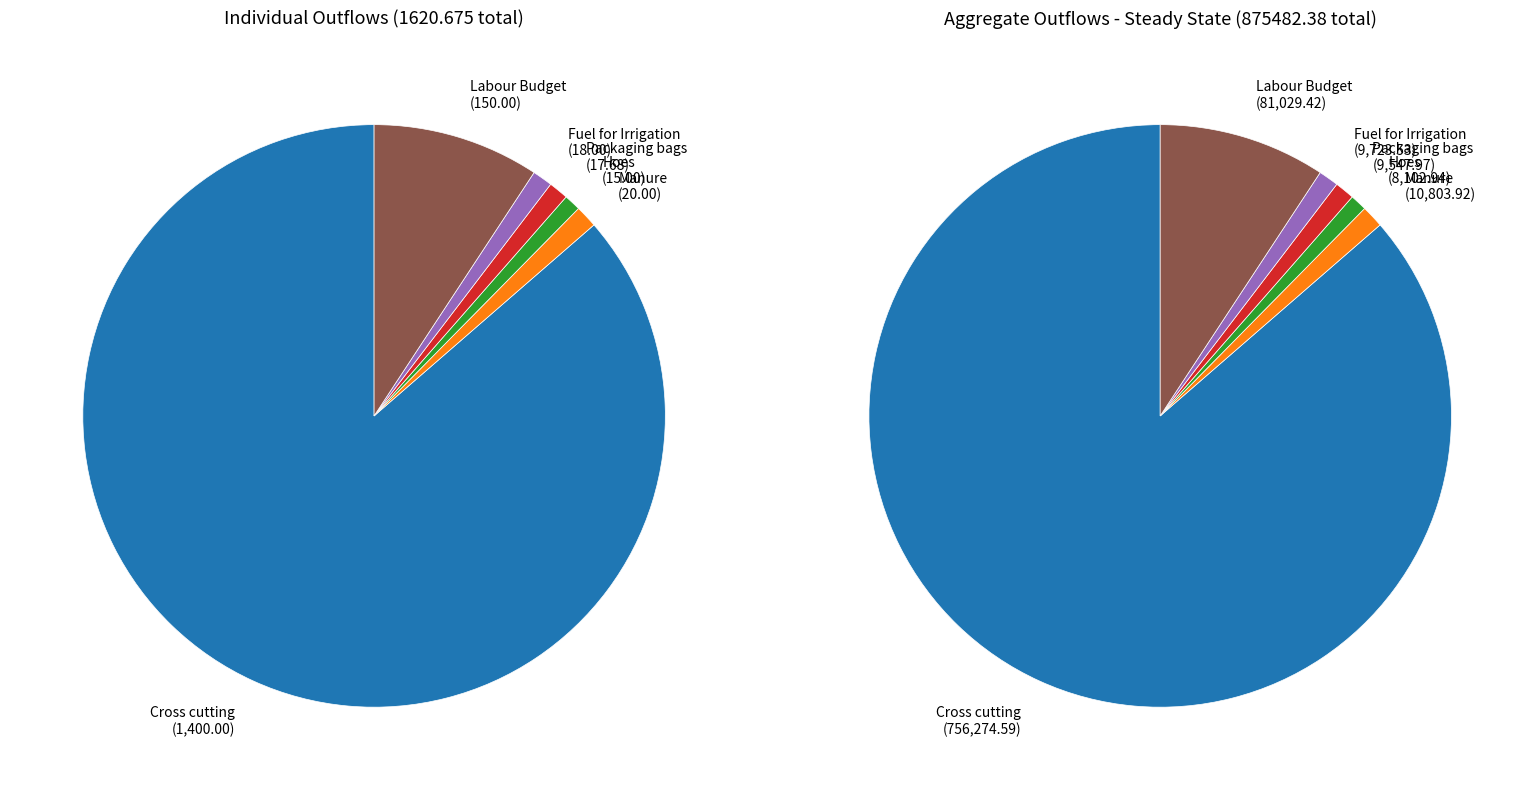

What is the majority slice?

Cross cutting